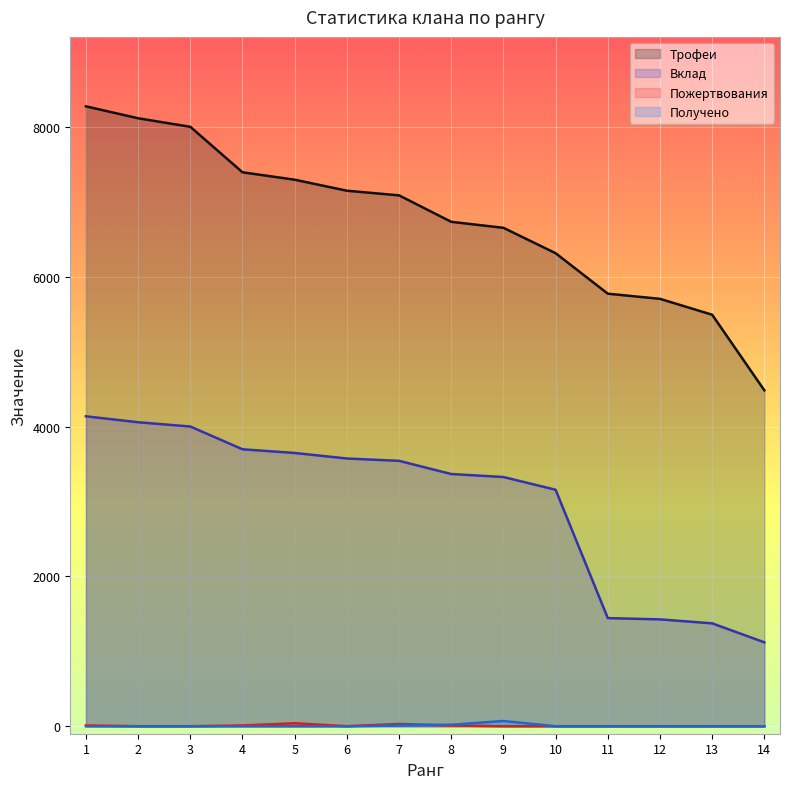

Which series has the largest total across all categories?

Трофеи